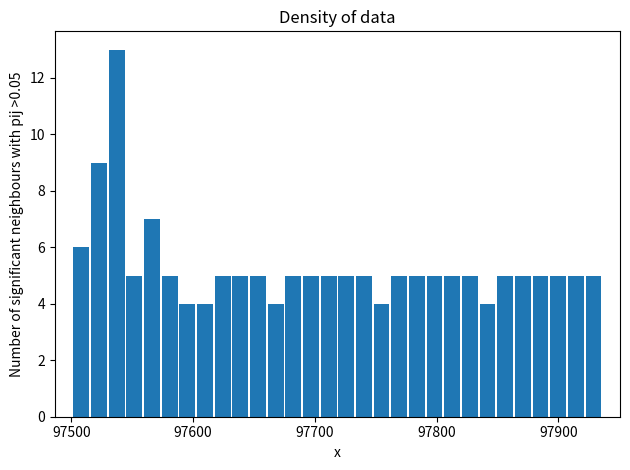

Around what value on the x-axis is the tallest bar? Give the approximate position of its centre, as read against the axis.

97540